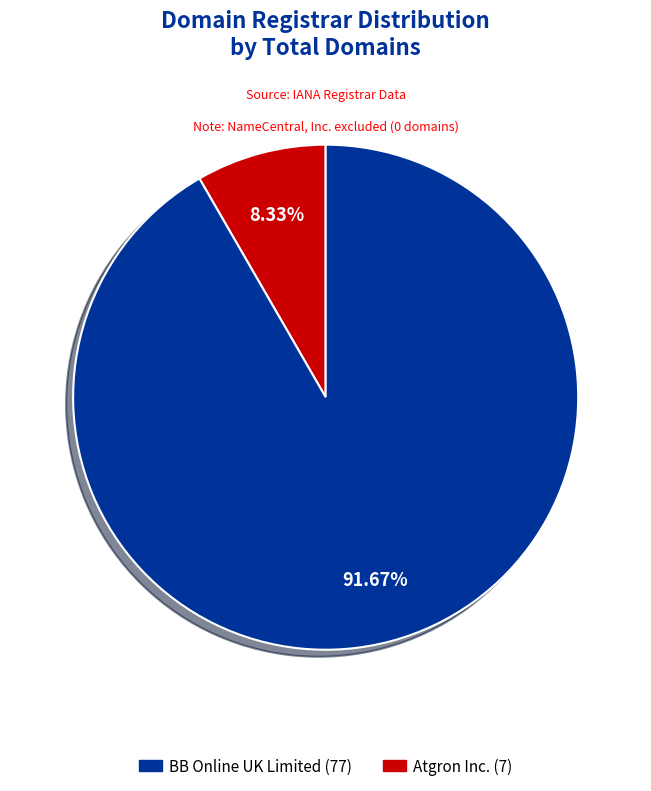

Does any single category account for the majority?

Yes